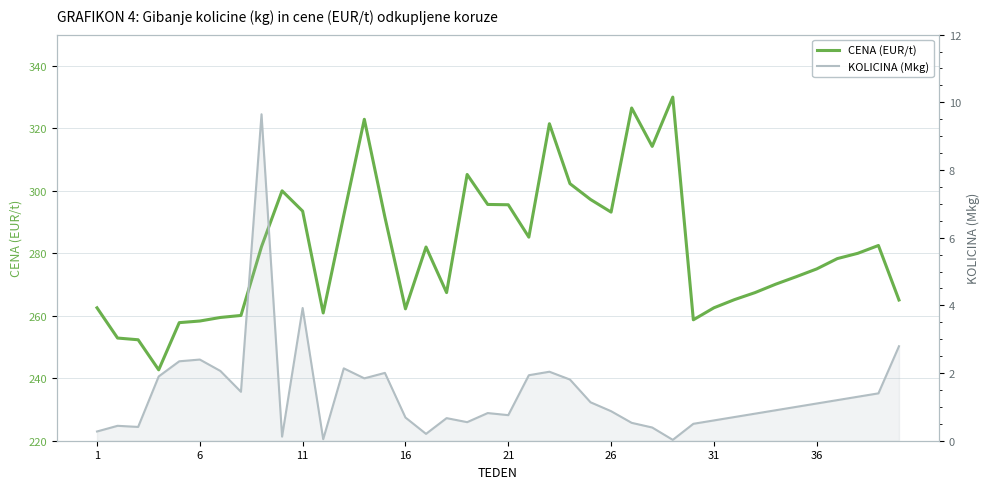

At 18, list the series in order from smallest to largest.

KOLICINA (Mkg), CENA (EUR/t)